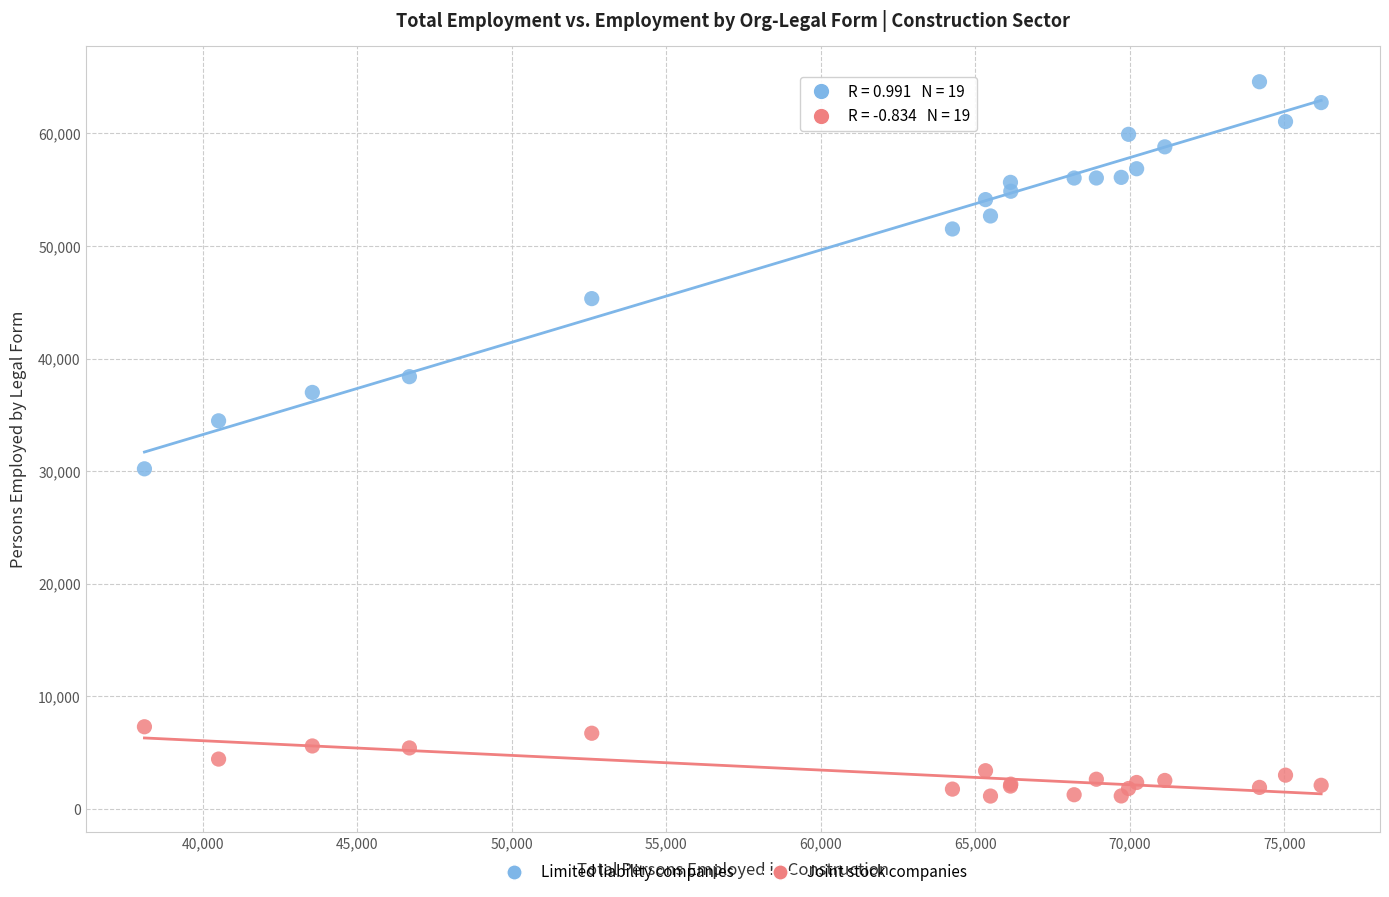

In the Limited liability companies series, what Y value is closest to 47393?

45321